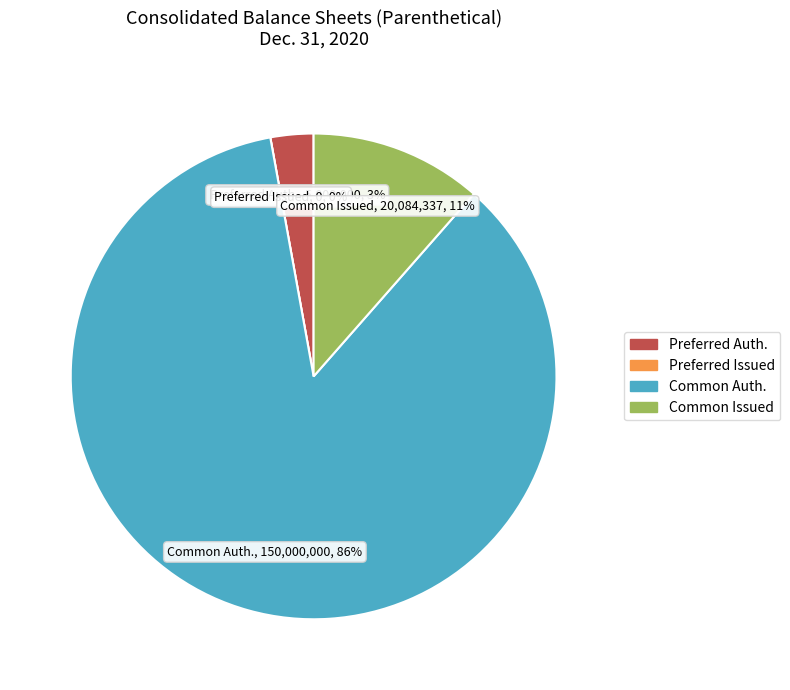

To the nearest percent, what portion does Common stock, issued (in shares) represent?

11%